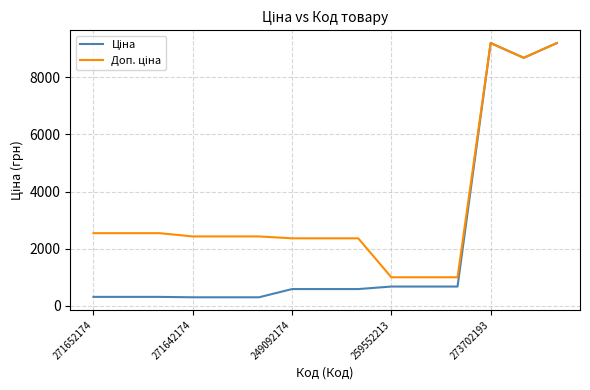

True or false: Ціна and Доп. ціна intersect in this chart.

False